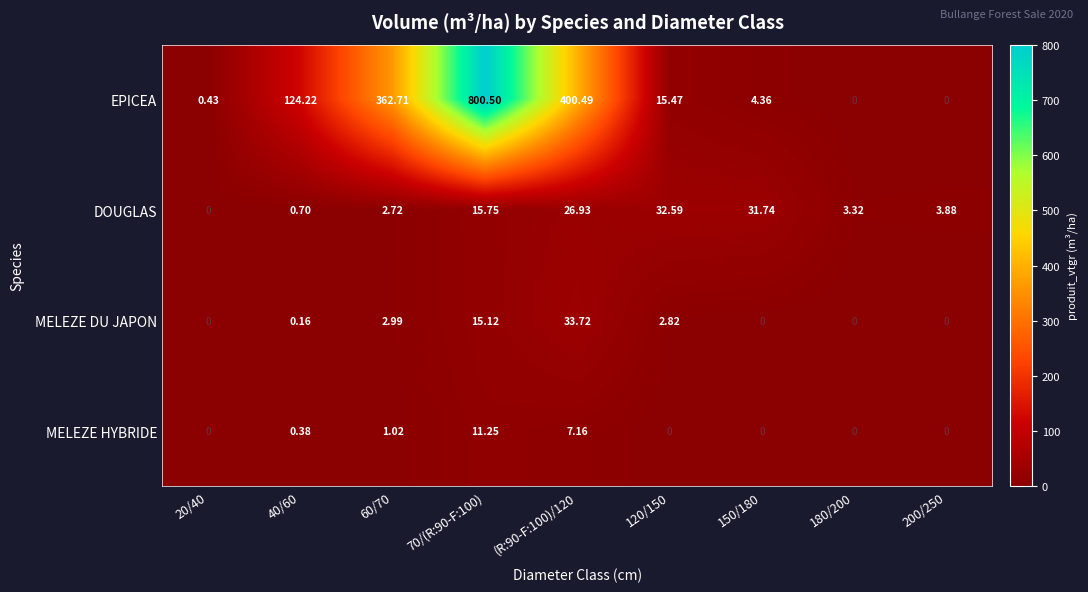

How many data points does each series have?

9